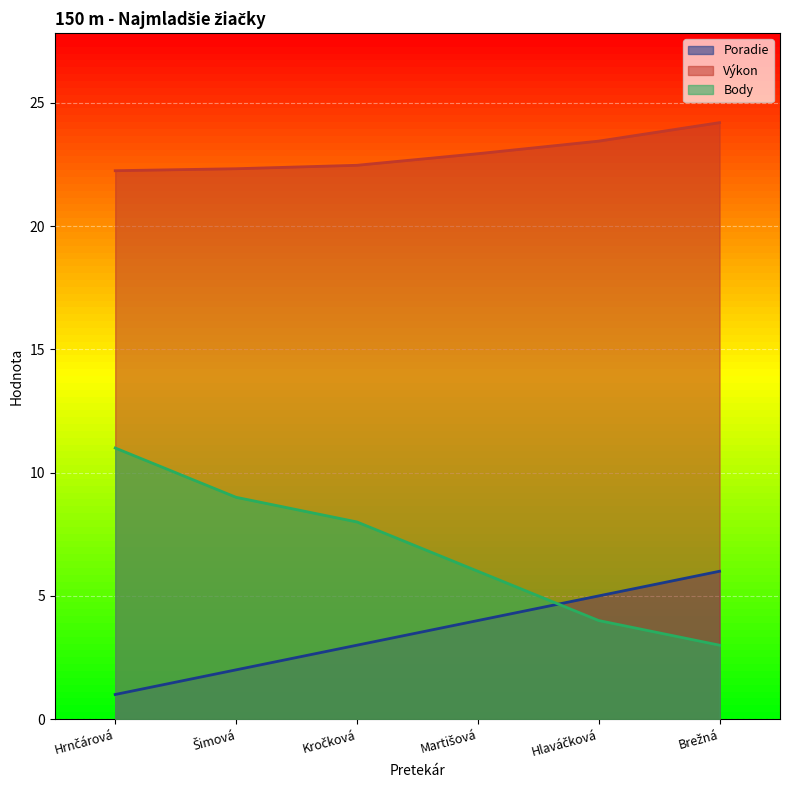

The value of Výkon at Brežná is 16.4. True or false?

False